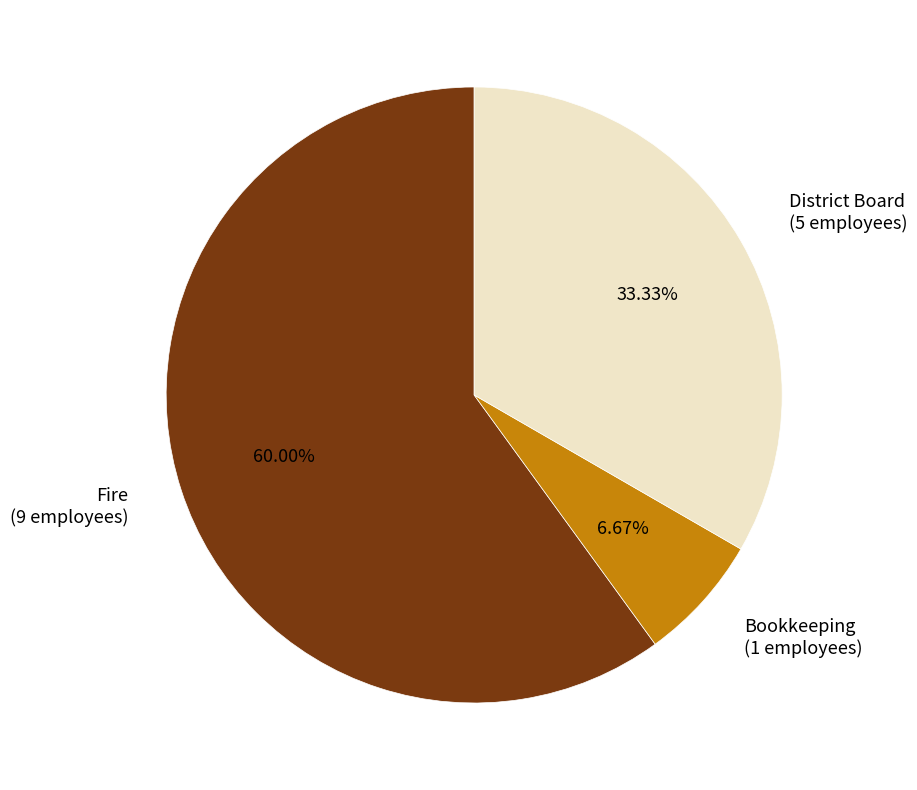

Which has a higher value, Bookkeeping or Fire?

Fire